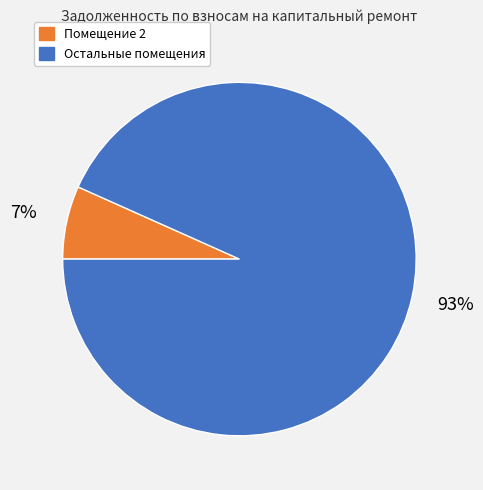

To the nearest percent, what is the average slice percentage?

50%